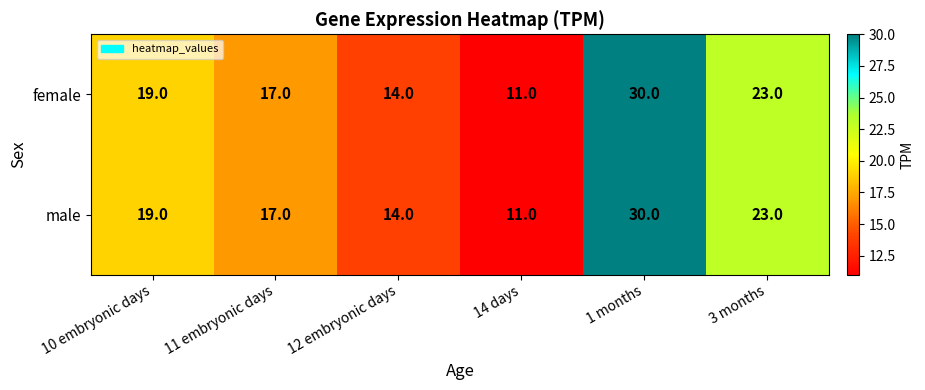

What is the highest value of the female series?

30